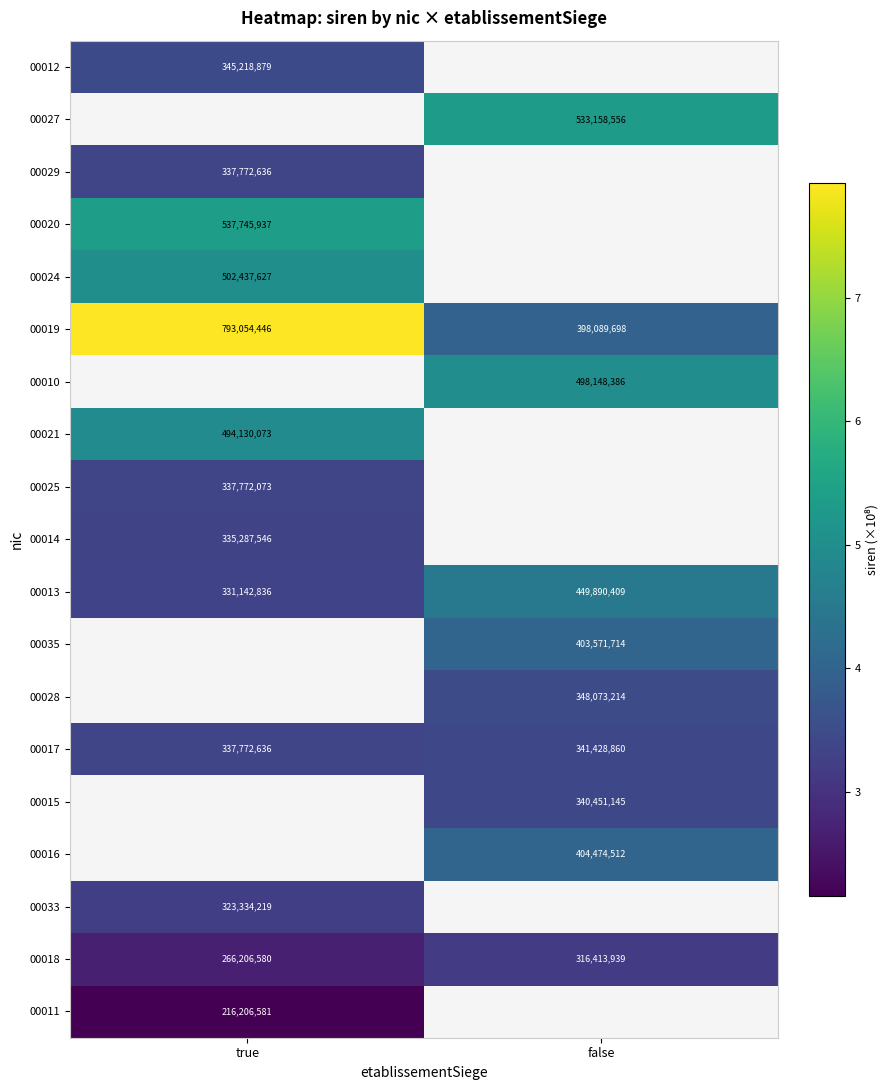

Where is 00013 nearest to the value 390516622?

true